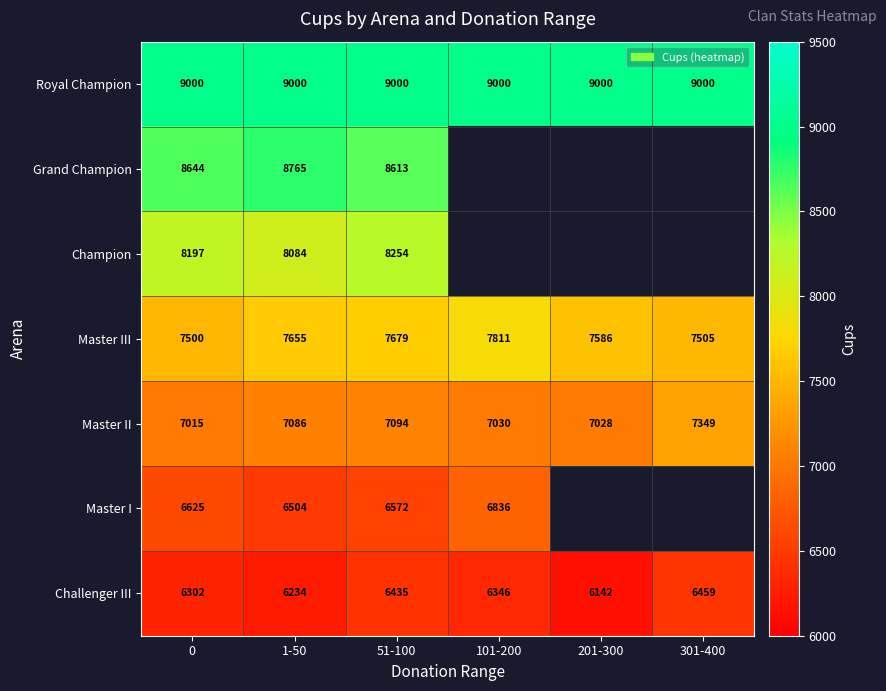

At 51-100, list the series in order from largest to smallest.

Royal Champion, Grand Champion, Champion, Master III, Master II, Master I, Challenger III